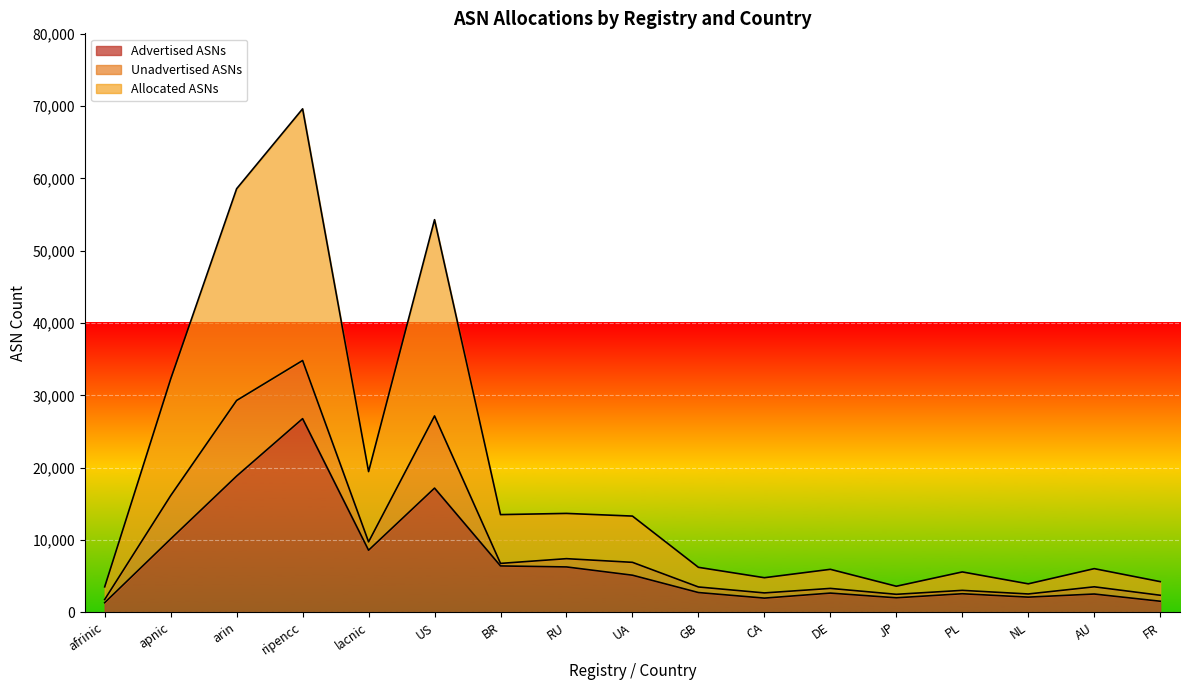

What are all the series names shown in the legend?

Advertised ASNs, Unadvertised ASNs, Allocated ASNs